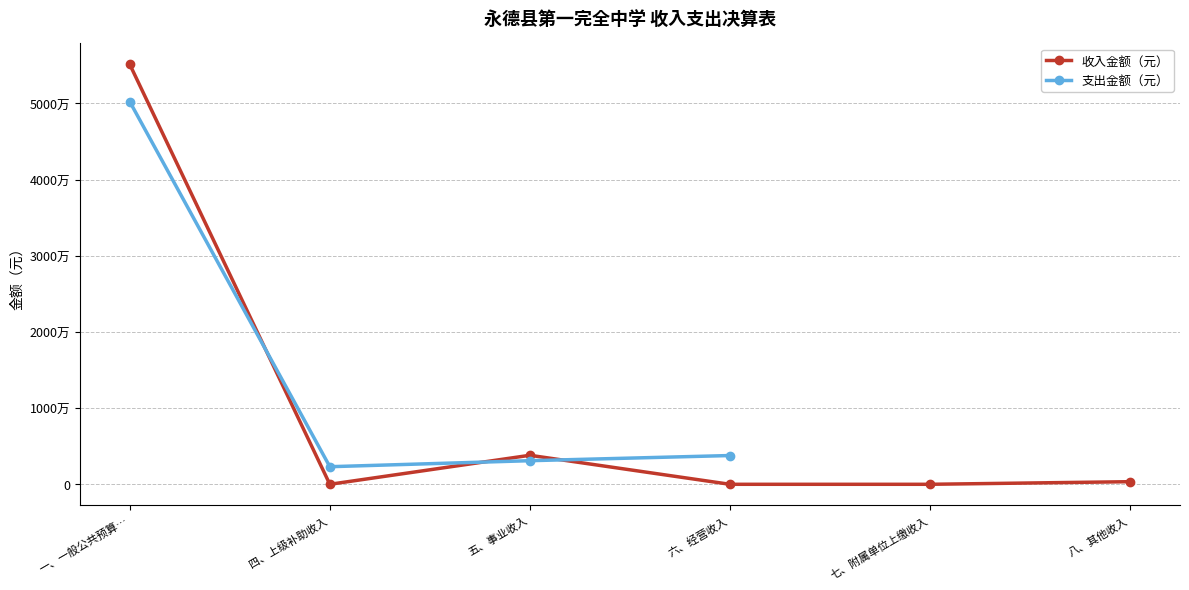

Rank the categories by value from highest to lowest.

一、一般公共预算…, 五、事业收入, 八、其他收入, 四、上级补助收入, 六、经营收入, 七、附属单位上缴收入